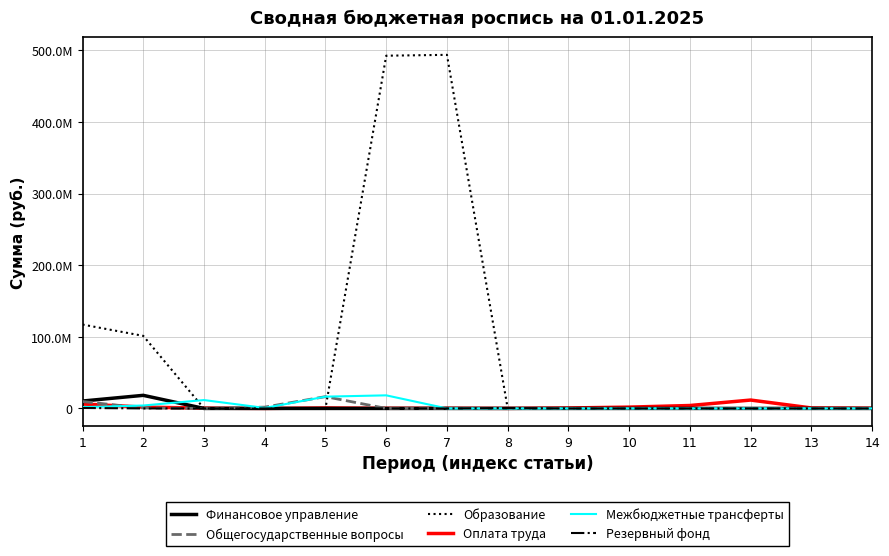

At which category is the sum across all series the highest?

6